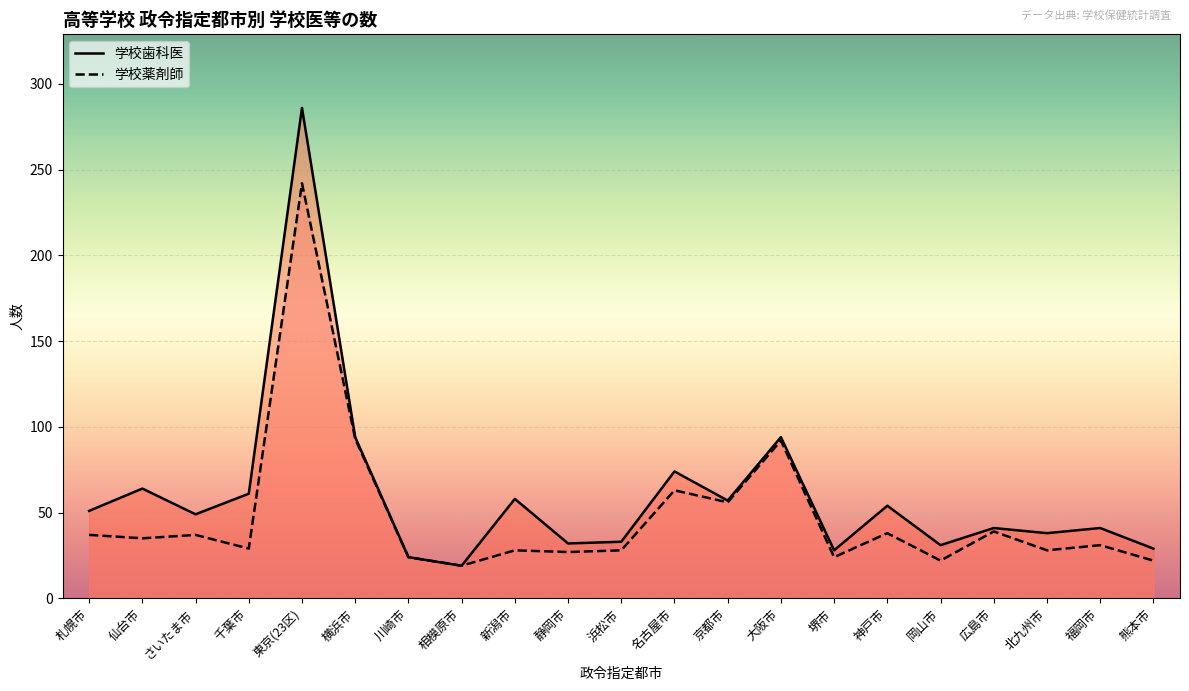

True or false: 学校薬剤師 and 学校歯科医 cross at least once.

False